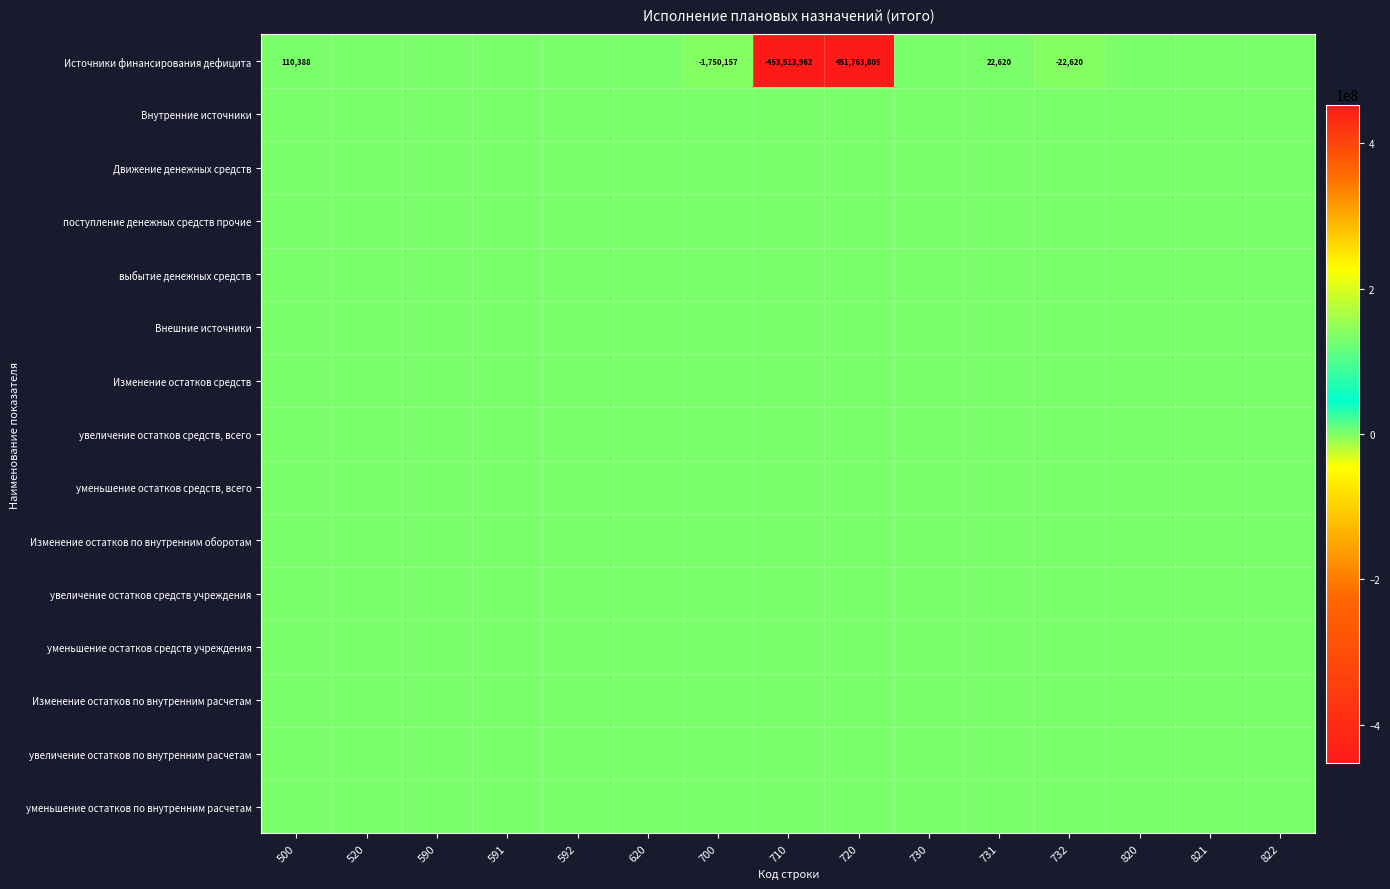

Which series has the largest total across all categories?

Внутренние источники